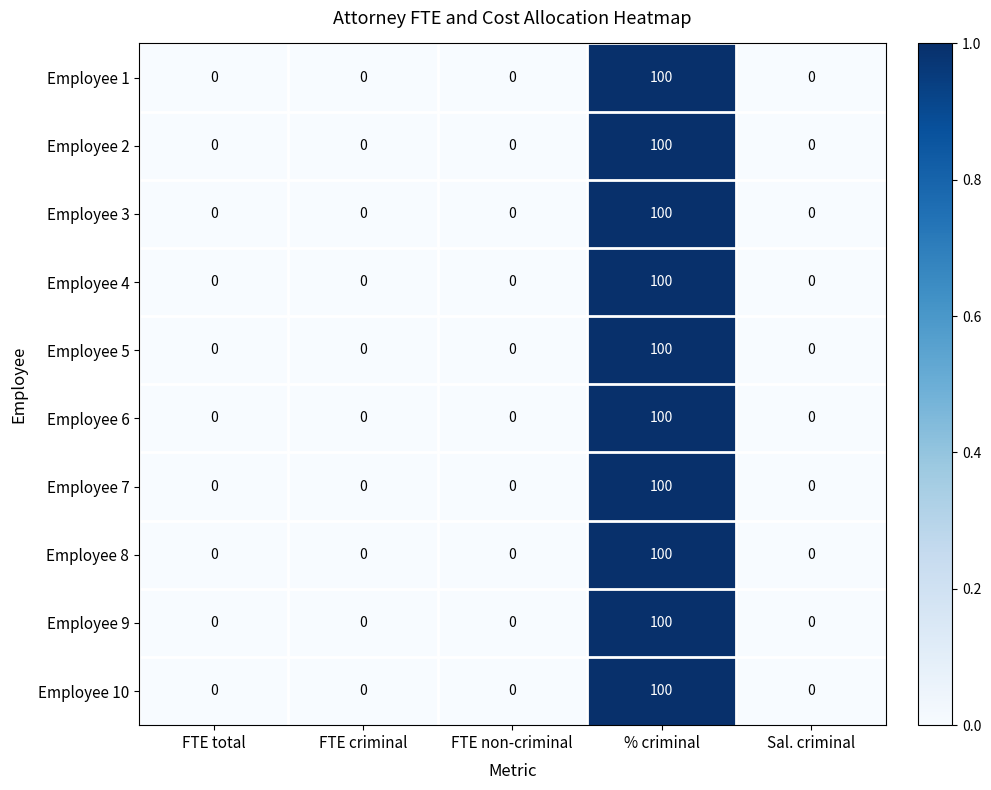

At which category is the sum across all series the highest?

% criminal